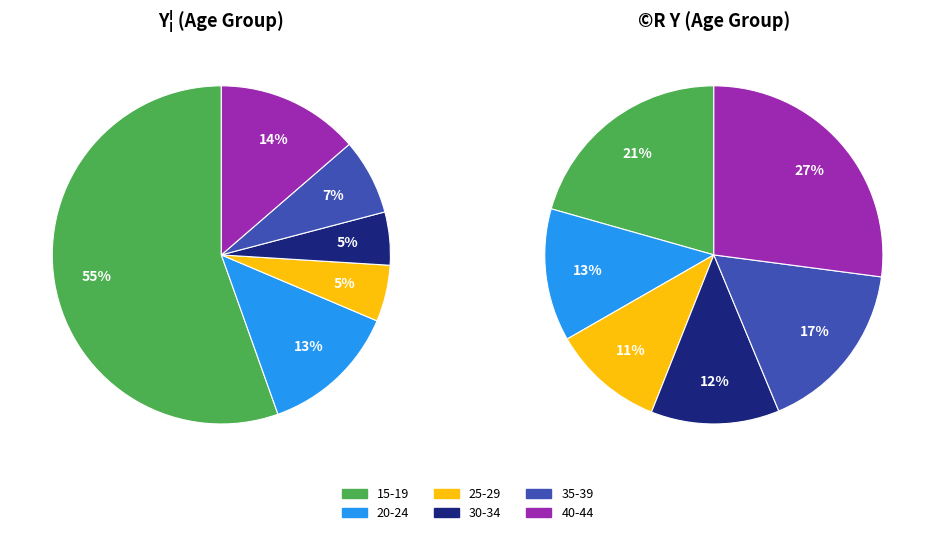

Does 15-19 represent more than half of the total?

Yes